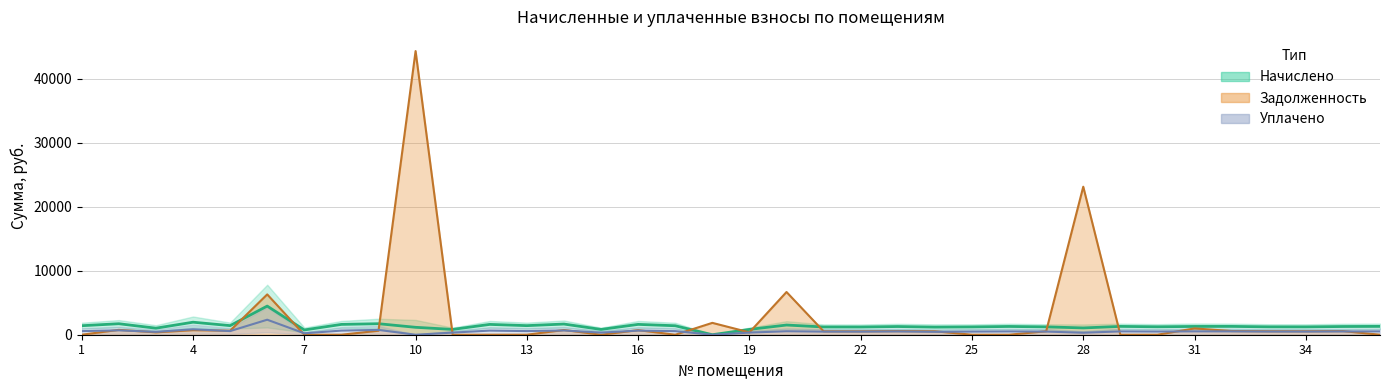

How many values in уплачено are above zero?

34